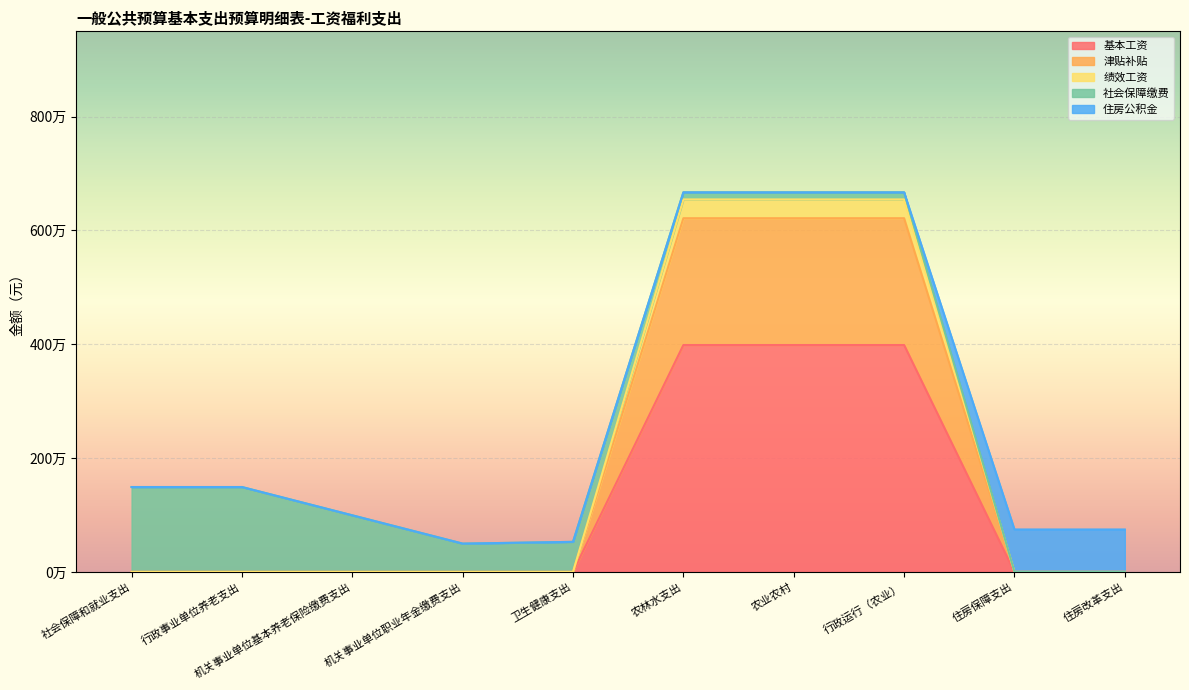

True or false: 津贴补贴 has more than 1 interior local peaks.

False